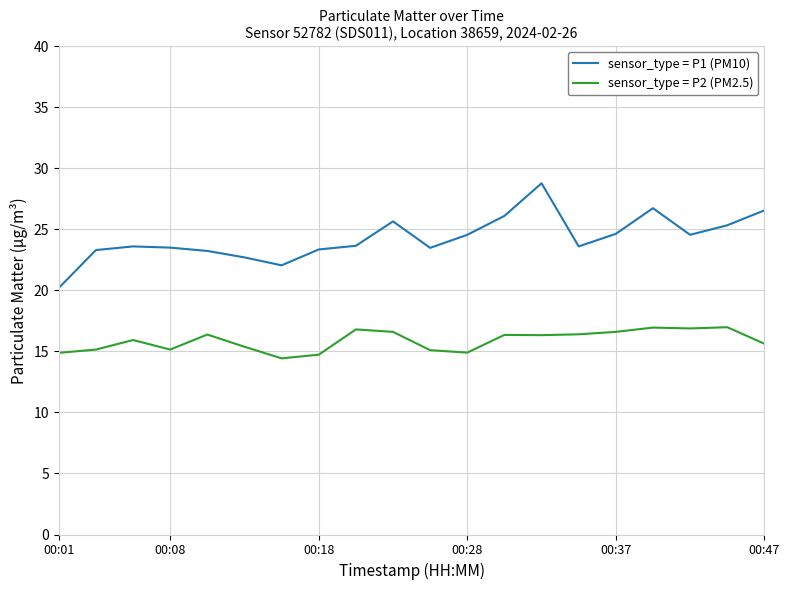

Which series has the largest total across all categories?

sensor_type = P1 (PM10)